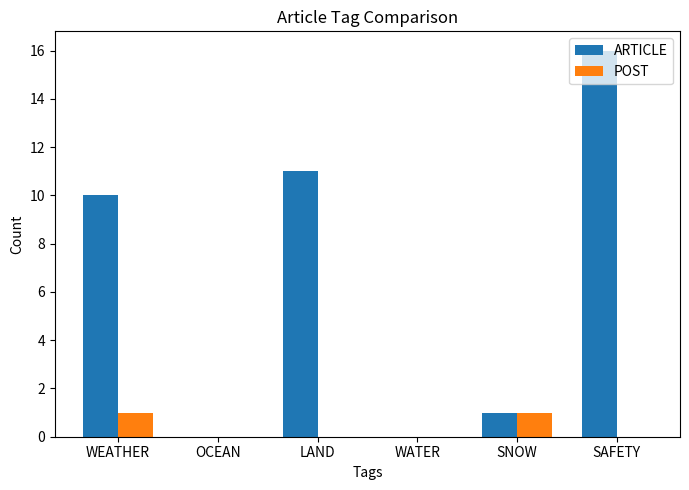

What is the greatest value displayed?

16